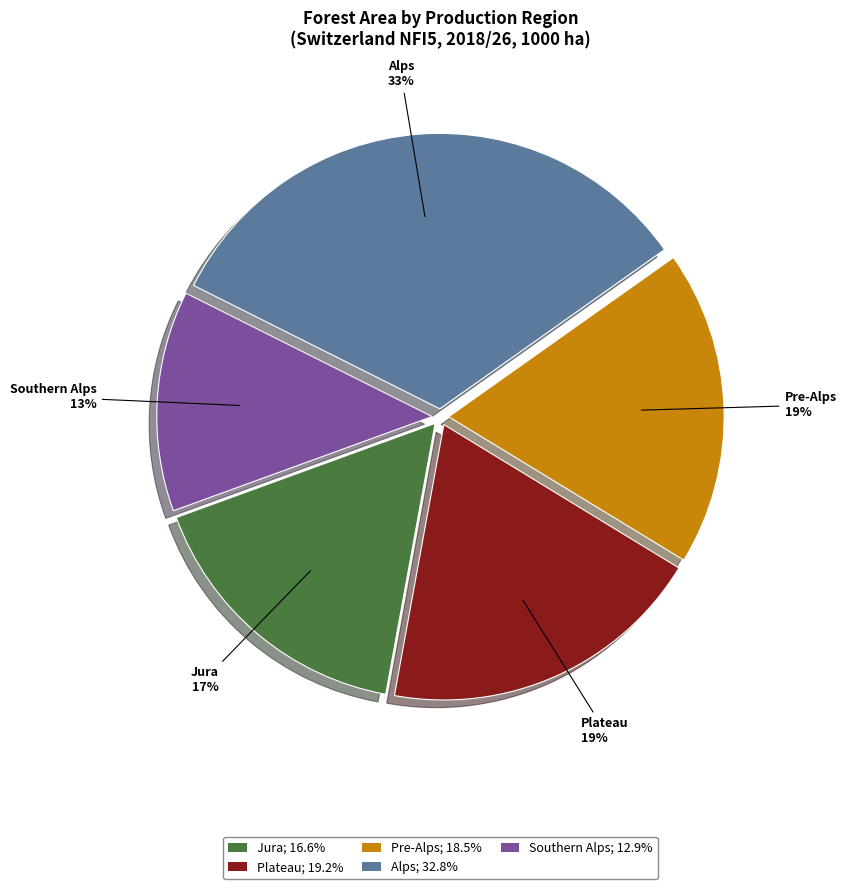

Do Alps and Pre-Alps together represent more than half of the pie?

Yes